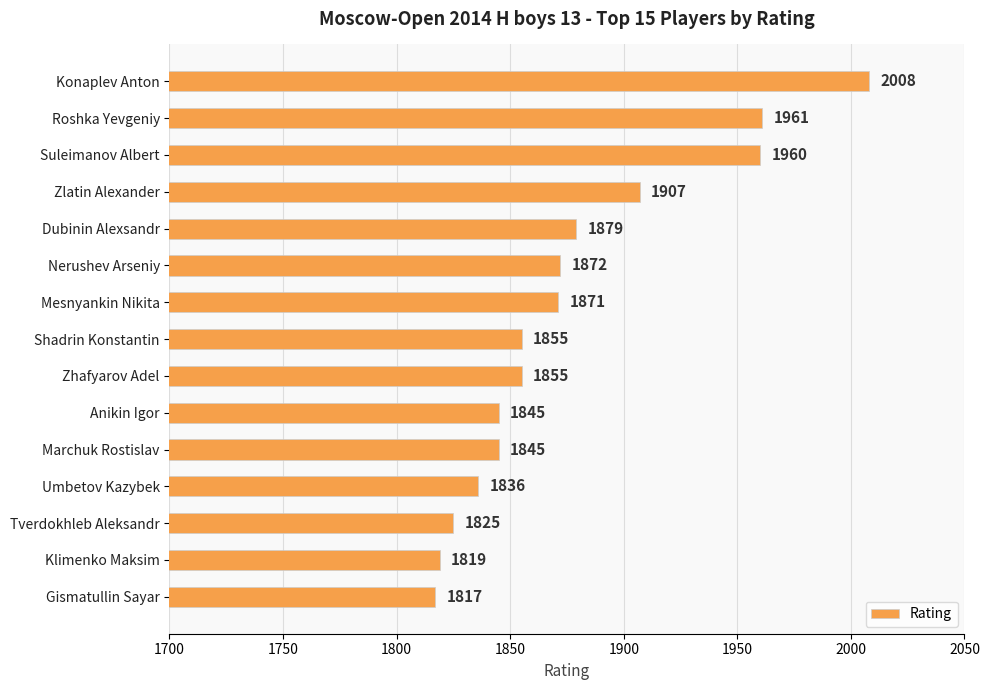

Reading bottom to top, list all the values displayed in this chart.

Gismatullin Sayar=1817	Klimenko Maksim=1819	Tverdokhleb Aleksandr=1825	Umbetov Kazybek=1836	Marchuk Rostislav=1845	Anikin Igor=1845	Zhafyarov Adel=1855	Shadrin Konstantin=1855	Mesnyankin Nikita=1871	Nerushev Arseniy=1872	Dubinin Alexsandr=1879	Zlatin Alexander=1907	Suleimanov Albert=1960	Roshka Yevgeniy=1961	Konaplev Anton=2008